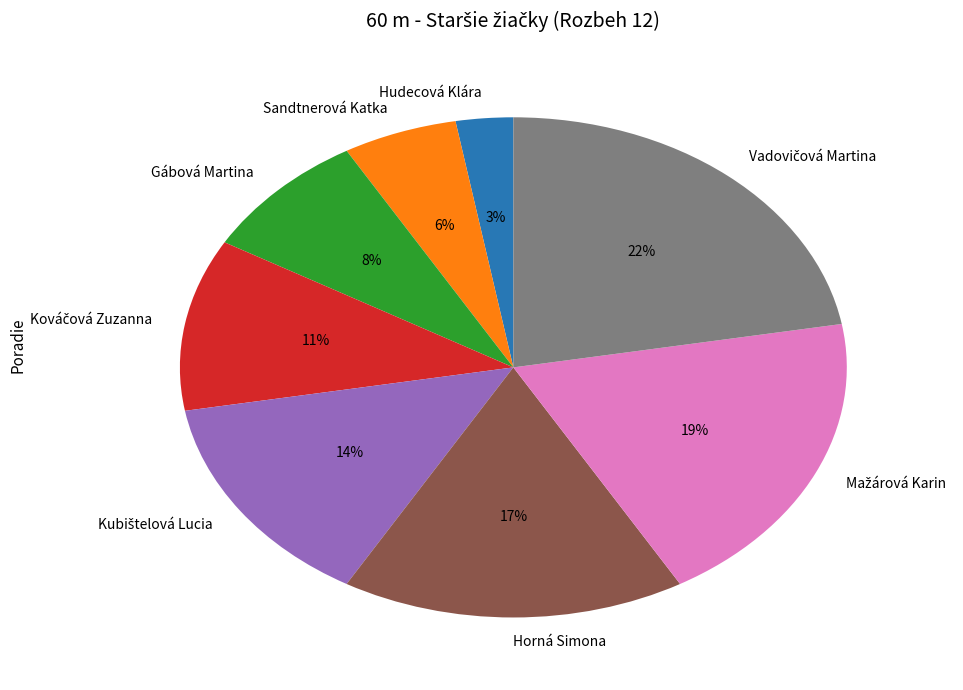

Does Sandtnerová Katka represent more than half of the total?

No